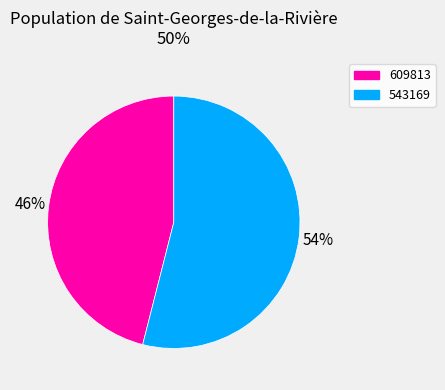

How many slices are in this pie chart?

2